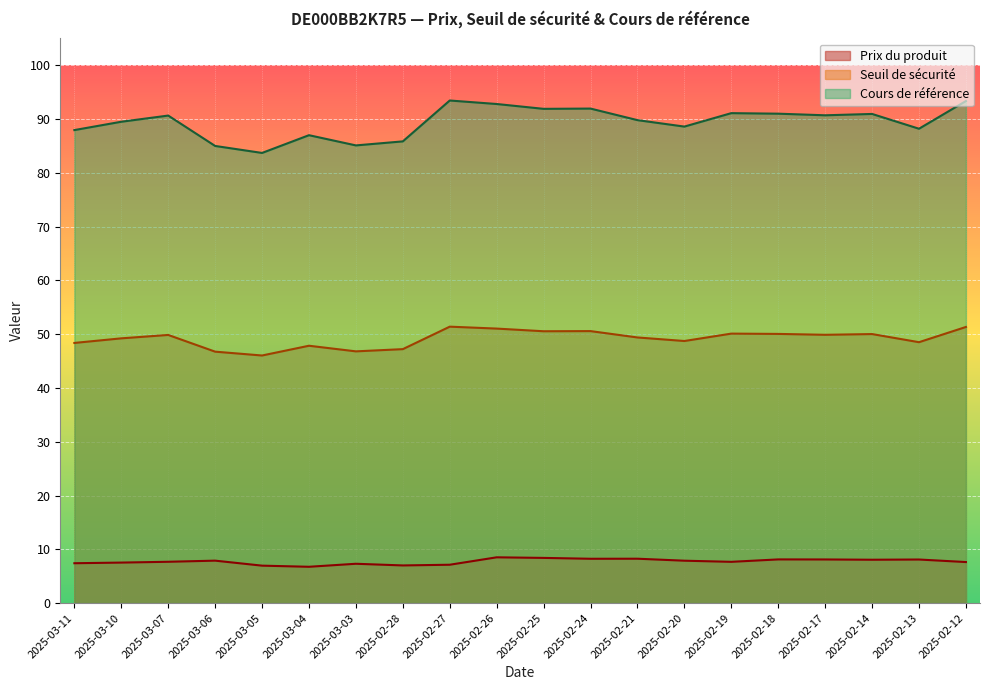

At 2025-02-13, list the series in order from largest to smallest.

Cours de référence, Seuil de sécurité, Prix du produit